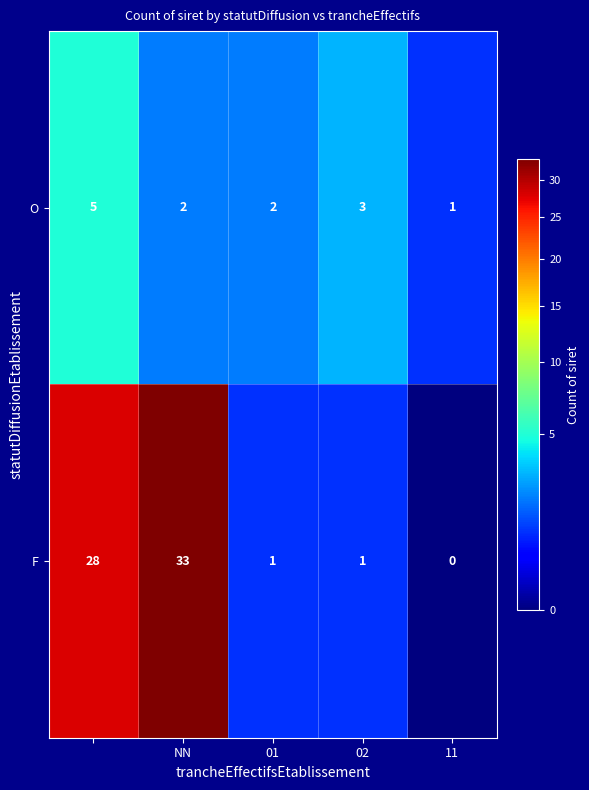

Which series has the largest total across all categories?

F